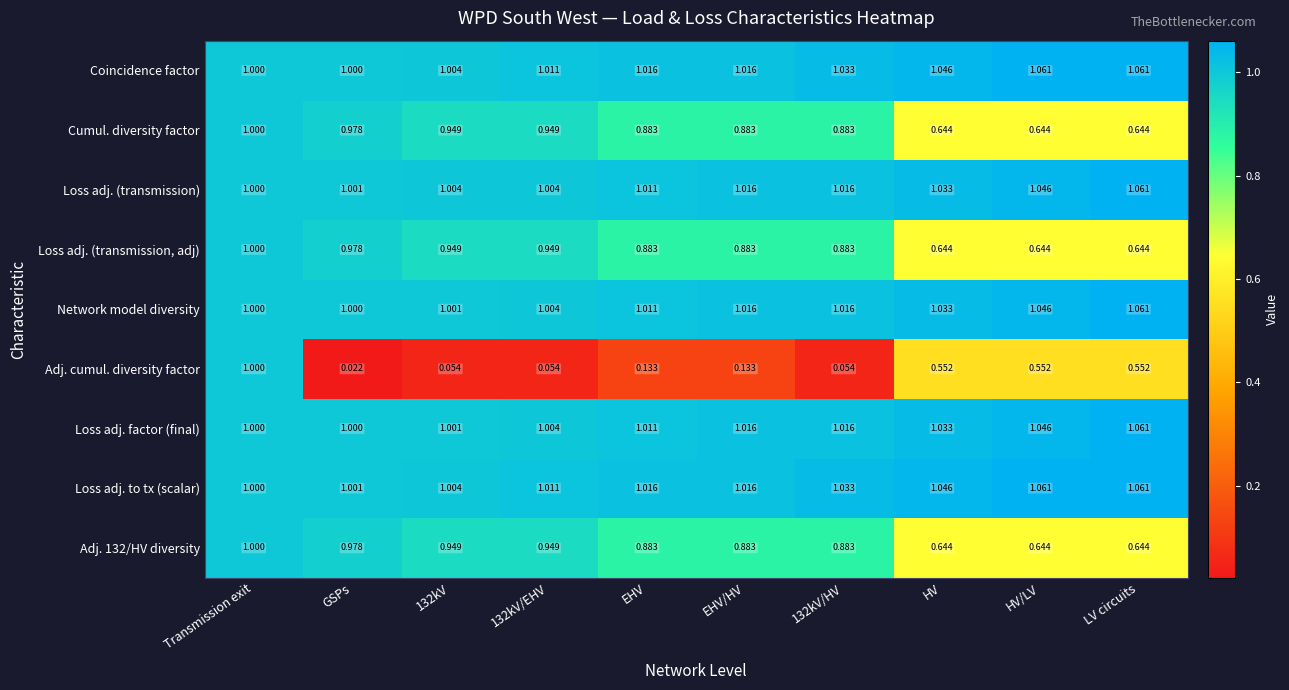

Which series has the widest spread of values?

Adj. cumul. diversity factor